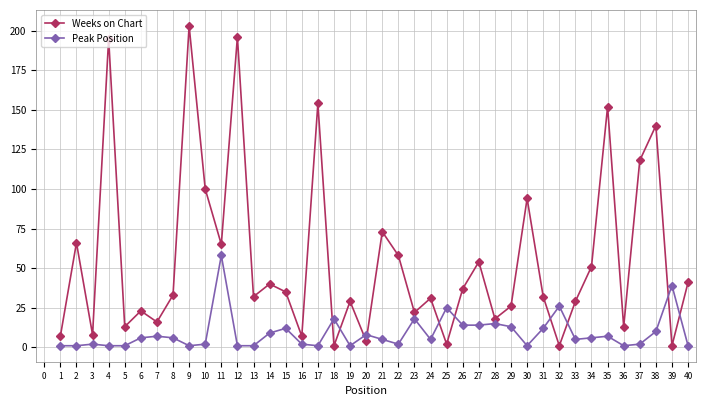

True or false: Peak Position has a value of 5 at 33.

True